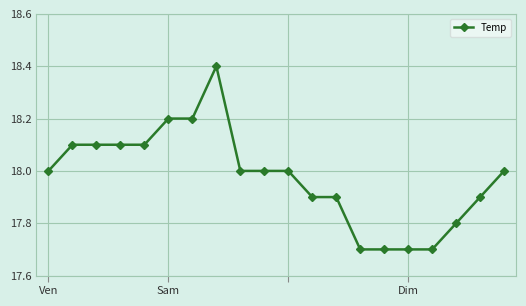

What is the value of the 12th point from the left?

17.9